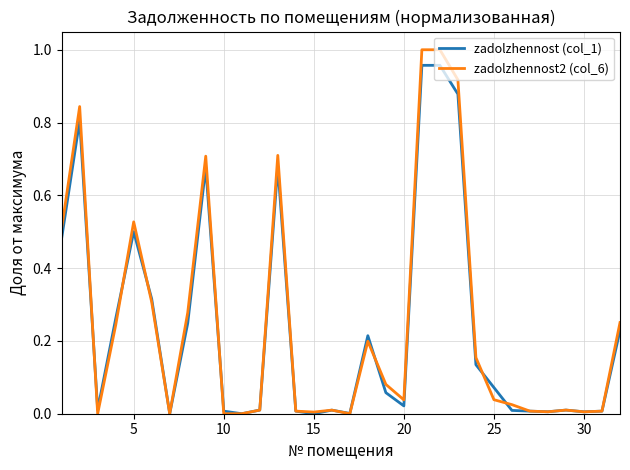

Rank the series by their maximum value, from lowest to highest.

zadolzhennost (col_1), zadolzhennost2 (col_6)